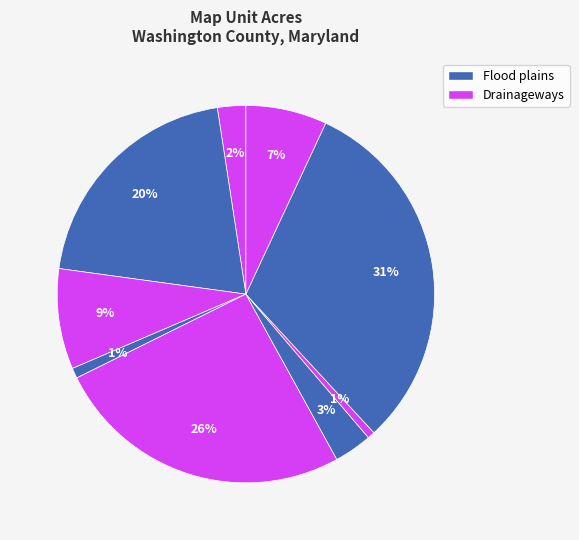

How many slices are in this pie chart?

9